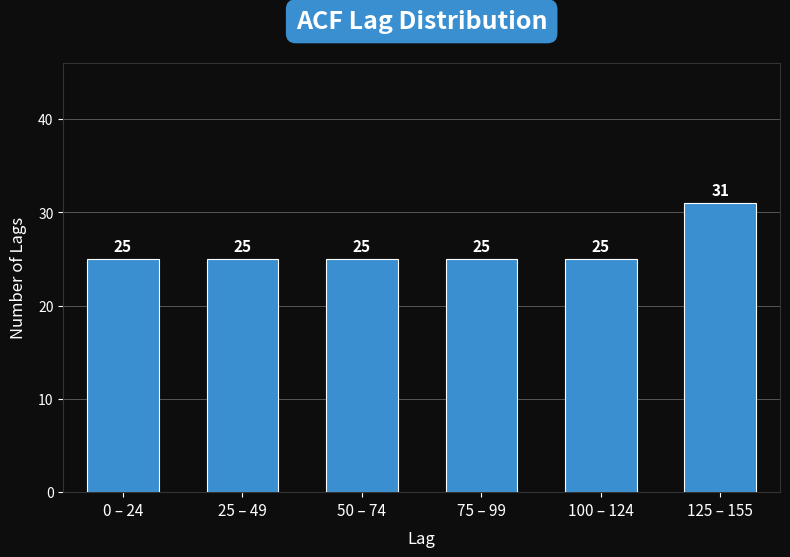

Reading left to right, what are all the values shown in this chart?

25	25	25	25	25	31